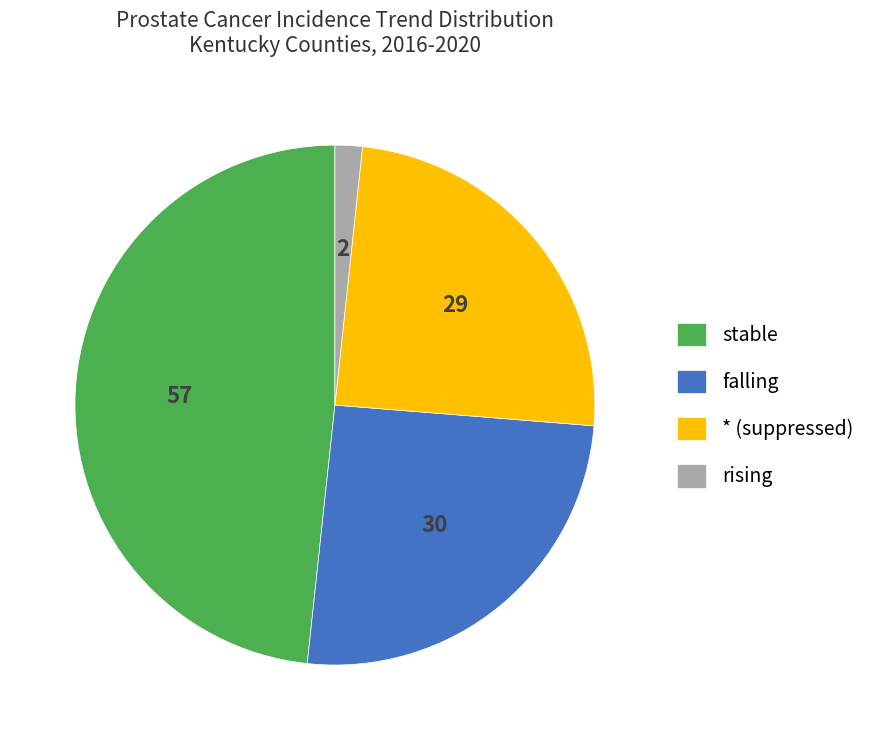

Which has a higher value, falling or stable?

stable